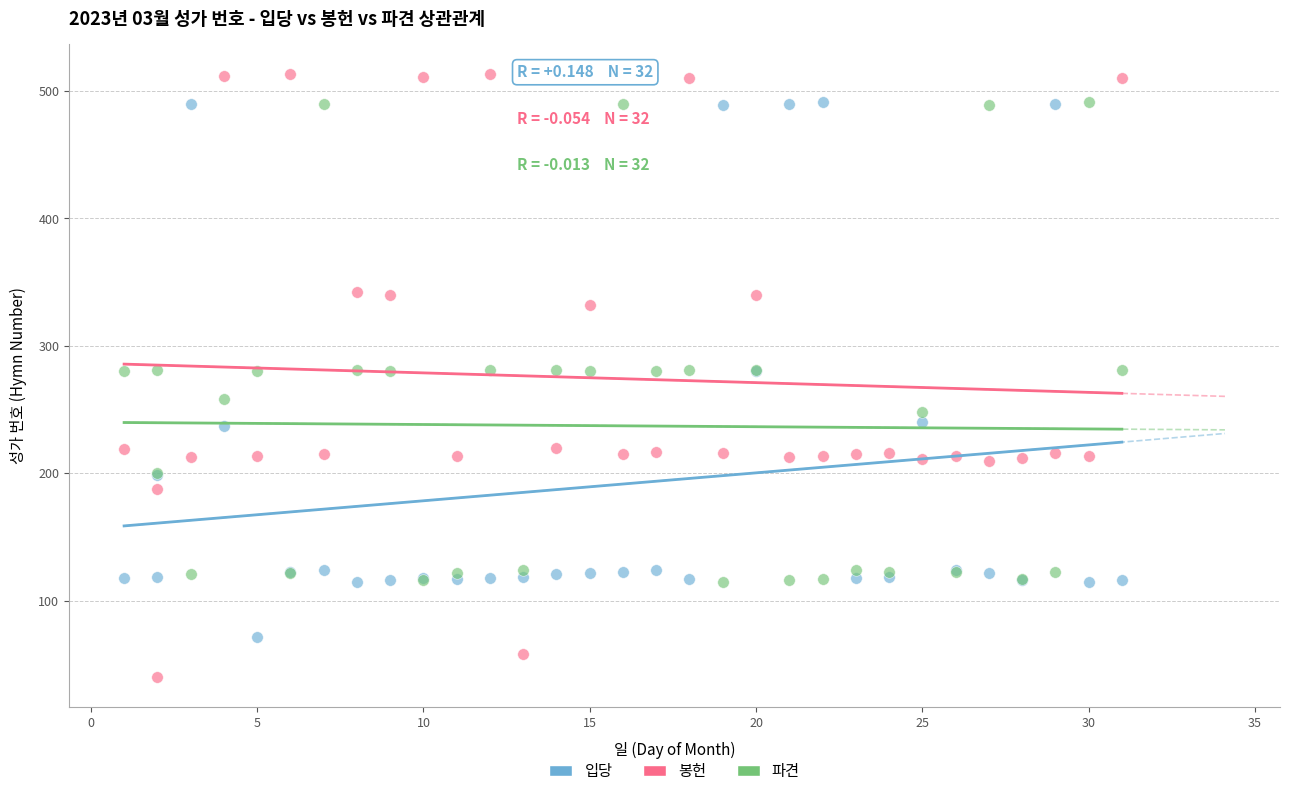

Which series has the largest Y range (max minus min)?

봉헌